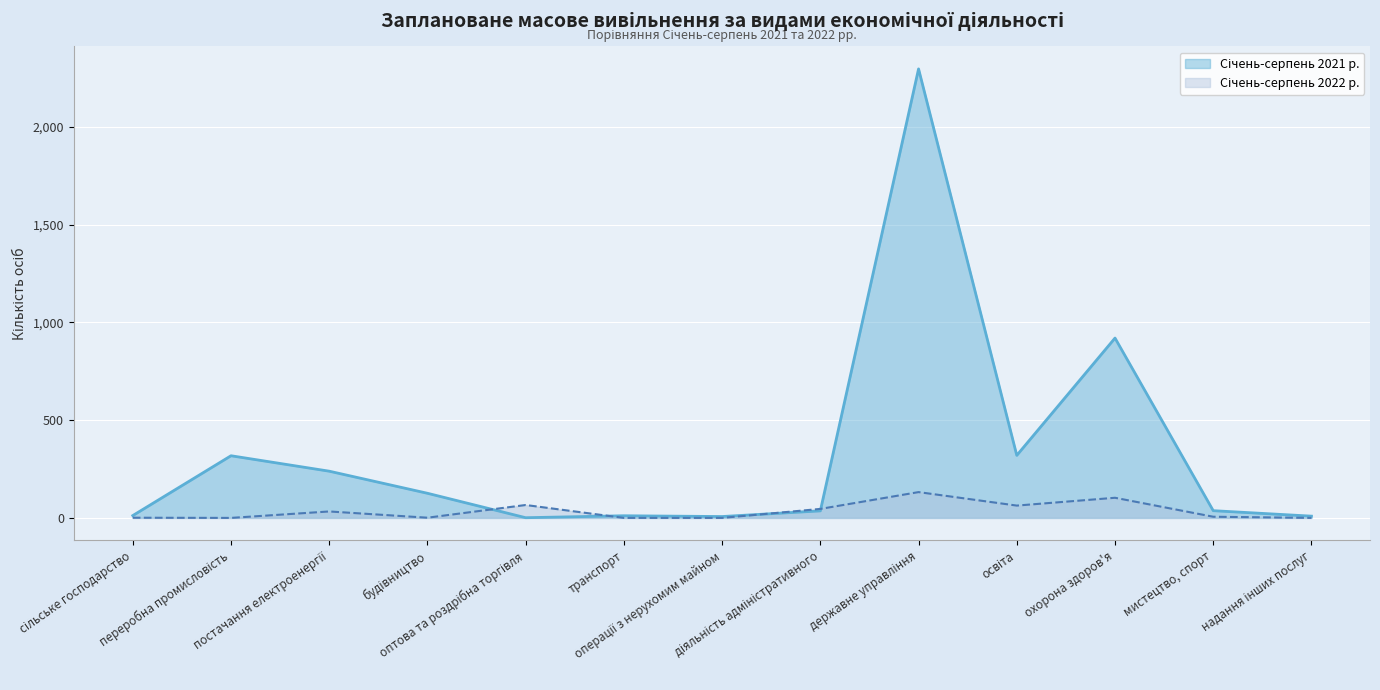

How many lines are shown in the chart?

2